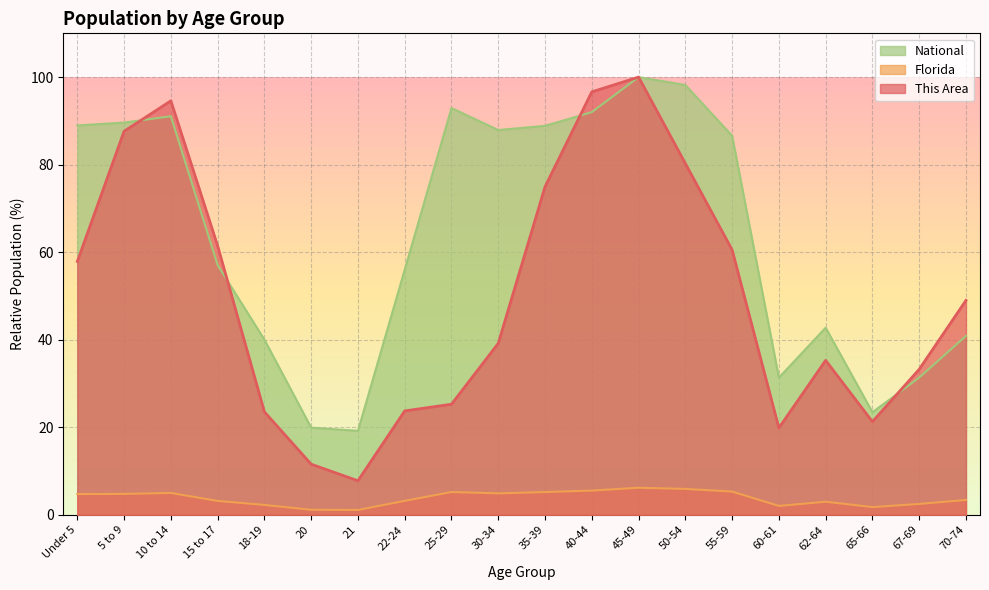

Rank the series by their maximum value, from lowest to highest.

Florida, This Area, National